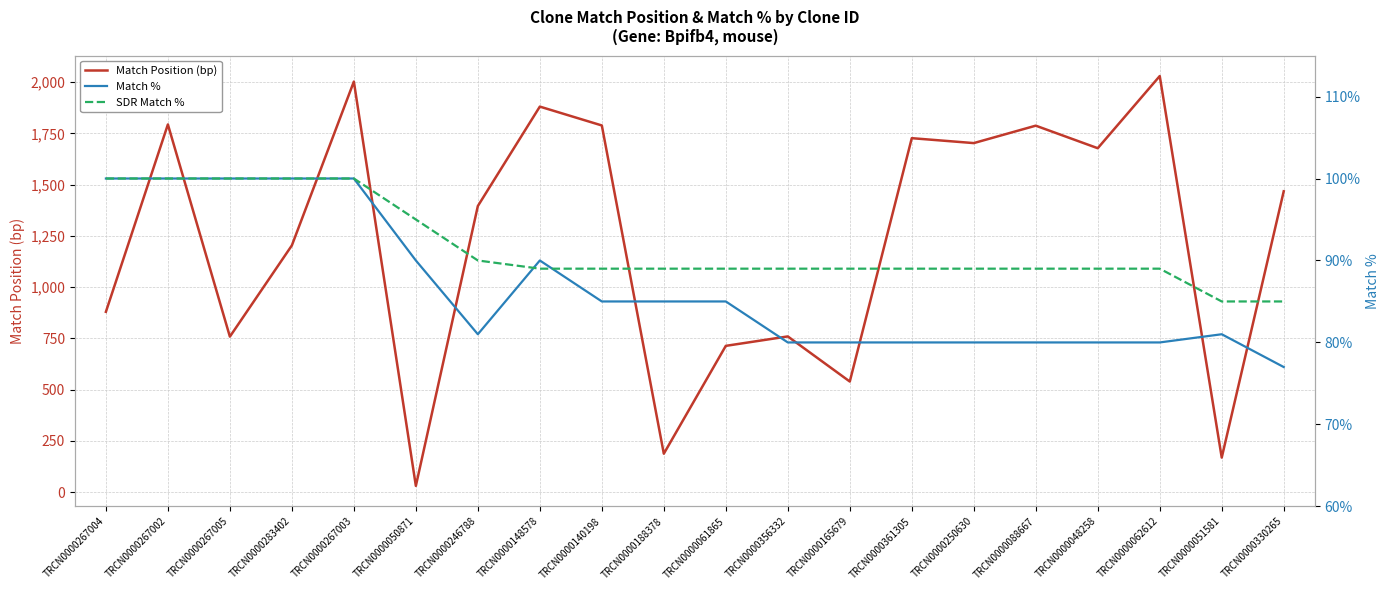

What is the highest value of the Match % series?

100